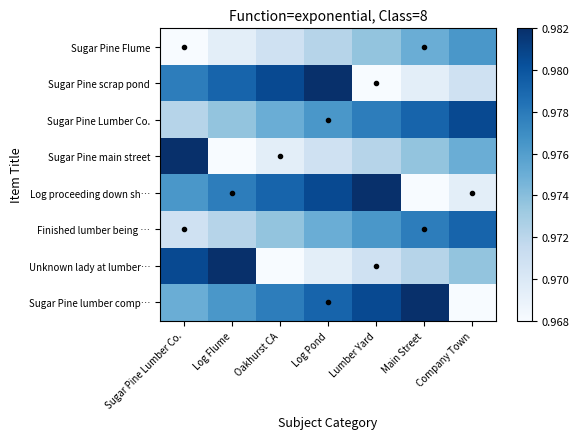

At how many categories does at least one series exceed 0?

7